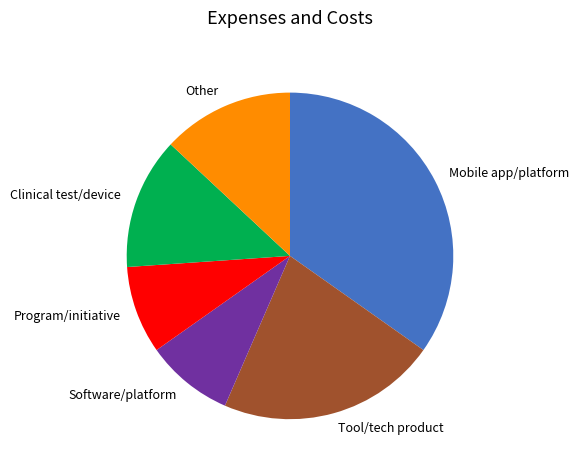

Which category has the biggest portion of the pie?

Mobile app/platform